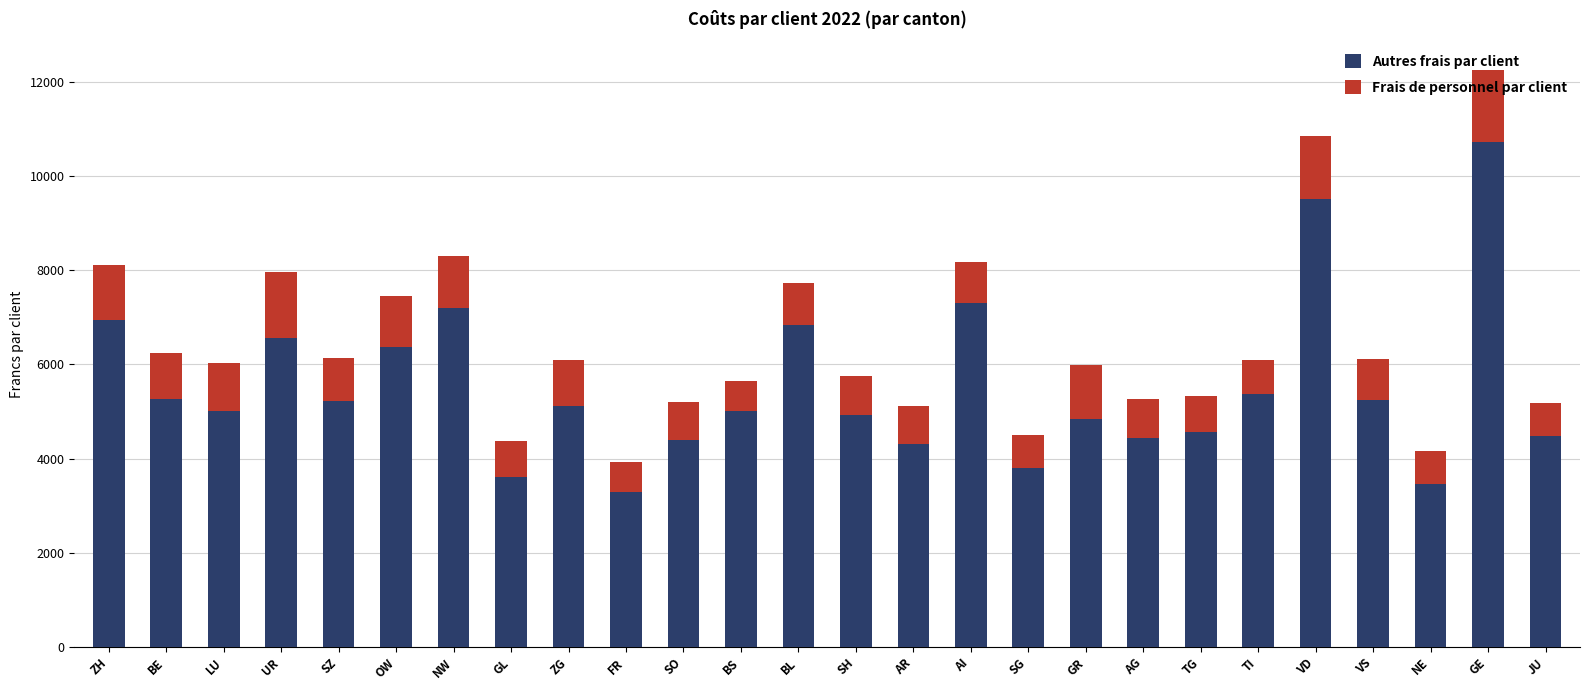

What is the total value across all series at FR?

3924.8